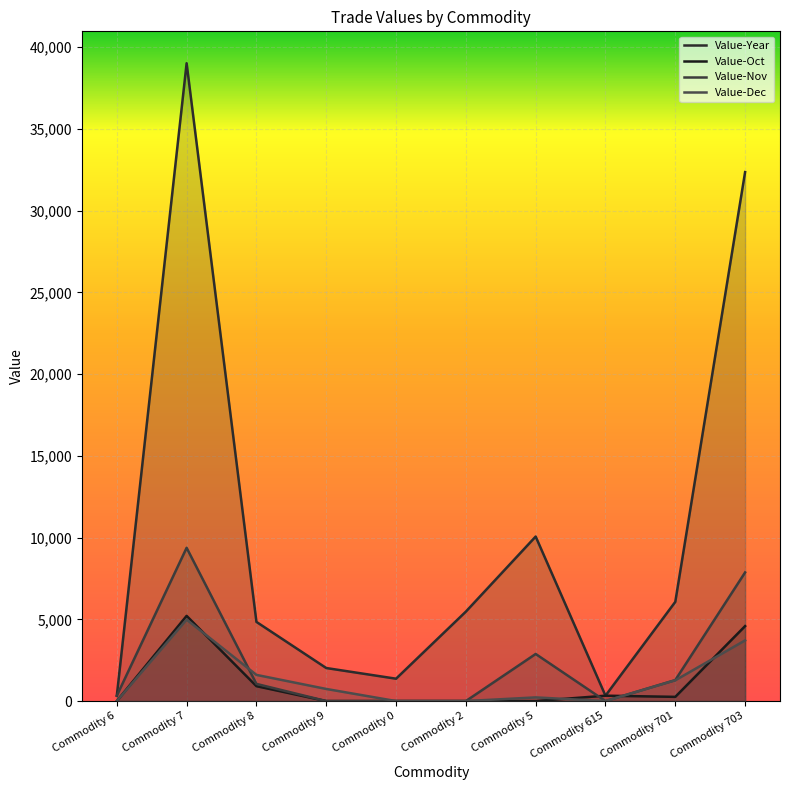

Which series changed the most between Commodity 8 and Commodity 0?

Value-Year